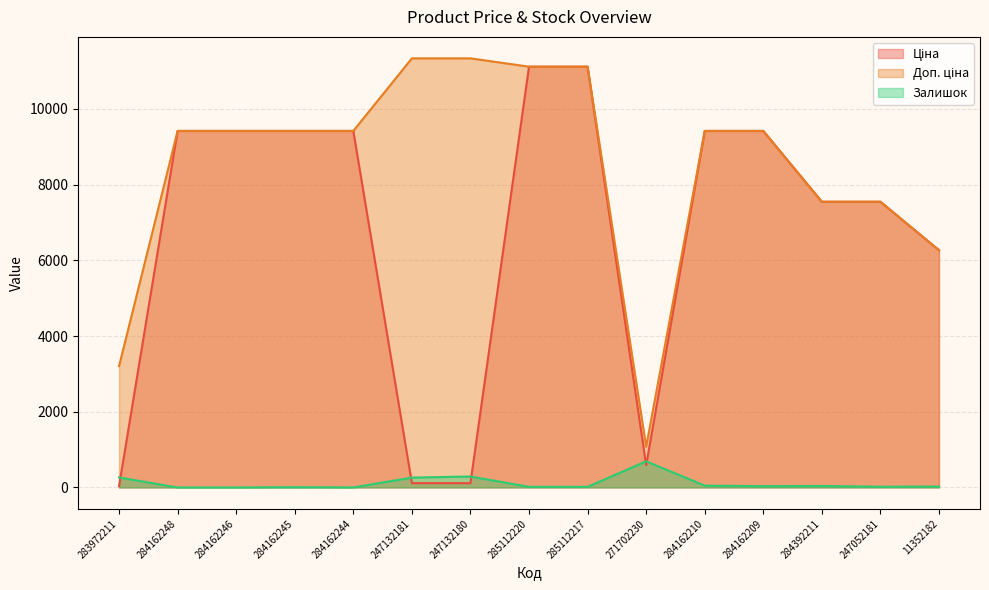

Reading left to right, what are all the values shown in this chart?

Ціна: 32.0	9416.9	9416.9	9416.9	9416.9	113.3	113.3	11113.6	11113.6	586.0	9416.9	9416.9	7545.9	7545.9	6266.7
Доп. ціна: 3205.0	9416.9	9416.9	9416.9	9416.9	11334.0	11334.0	11113.6	11113.6	1074.5	9416.9	9416.9	7545.9	7545.9	6266.7
Залишок: 264.0	0.0	0.0	7.0	1.0	260.0	290.0	17.0	17.0	690.0	48.0	34.0	39.0	19.0	23.0